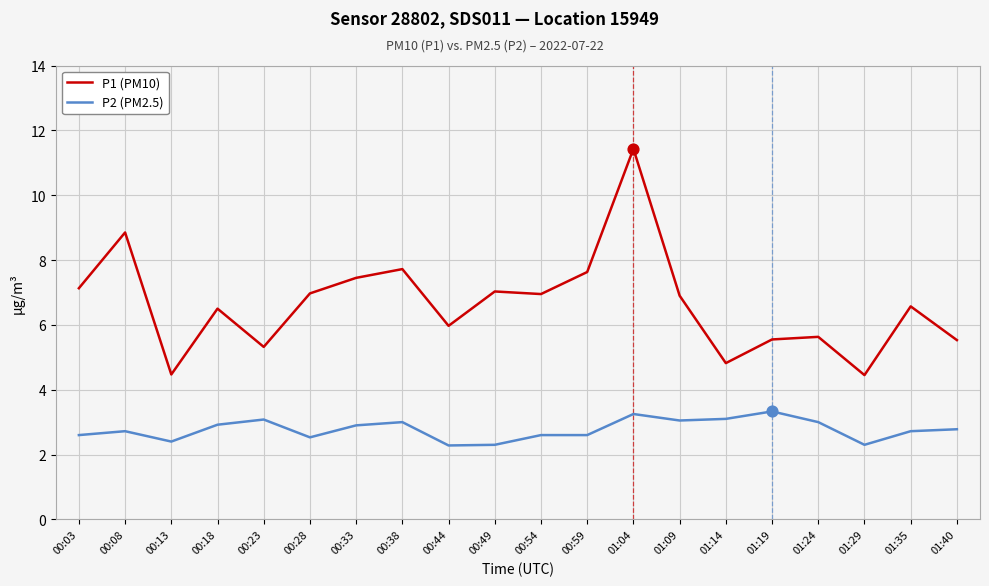

At which category is the sum across all series the highest?

01:04